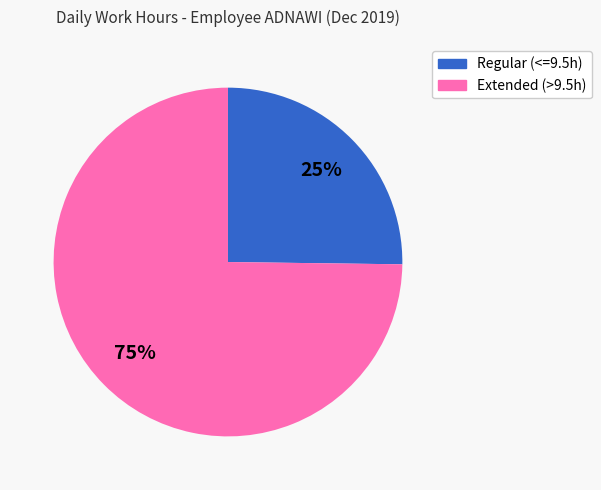

To the nearest percent, what is the average slice percentage?

50%